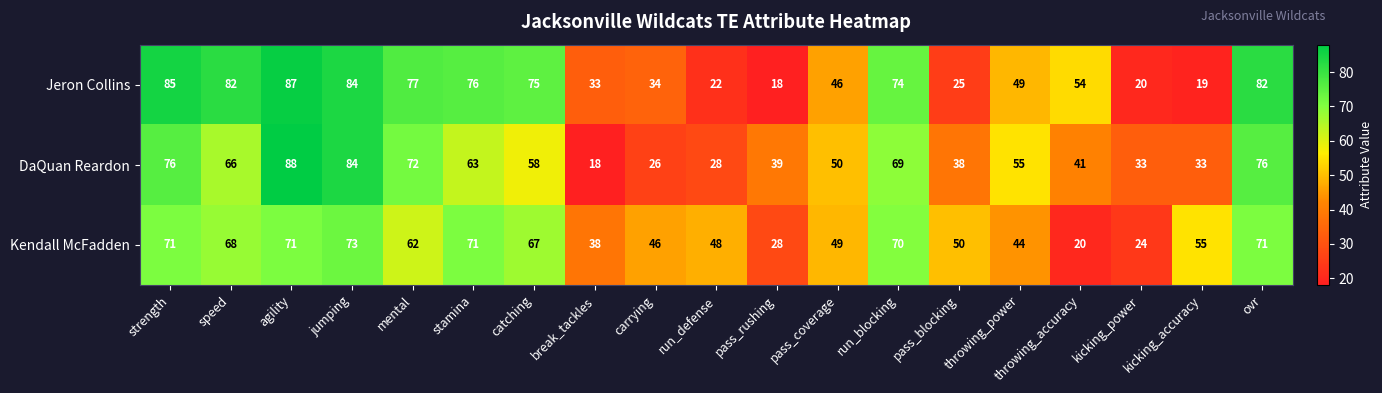

What is the average value of the DaQuan Reardon series?

53